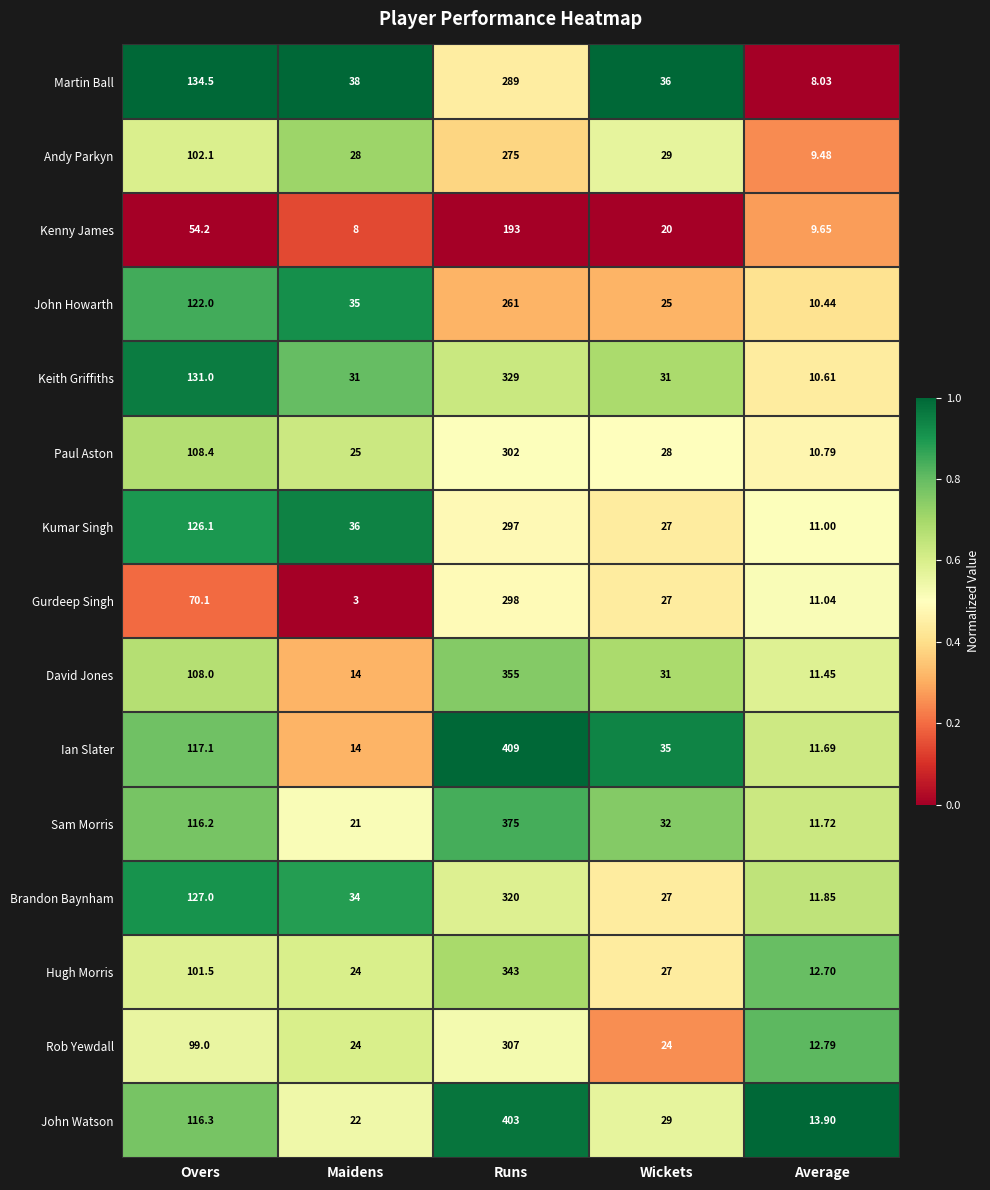

Which series has the largest range (max minus min)?

Ian Slater